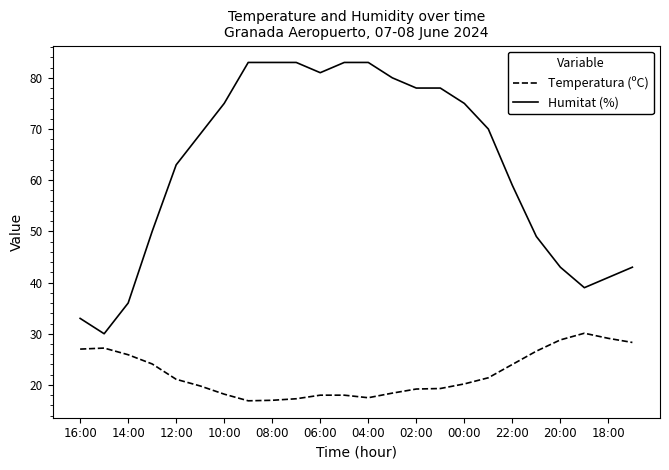

Which series has the largest range (max minus min)?

Humitat (%)